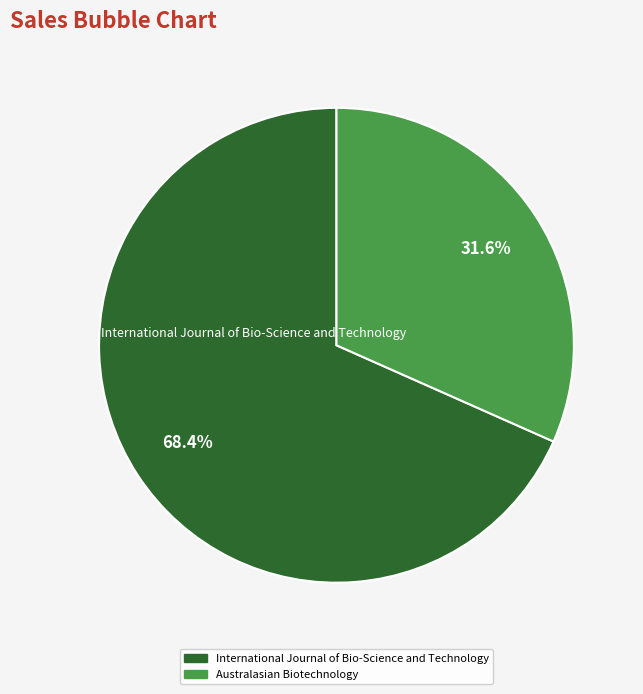

What is the ratio of the value at Australasian Biotechnology to the value at International Journal of Bio-Science and Technology?

0.5